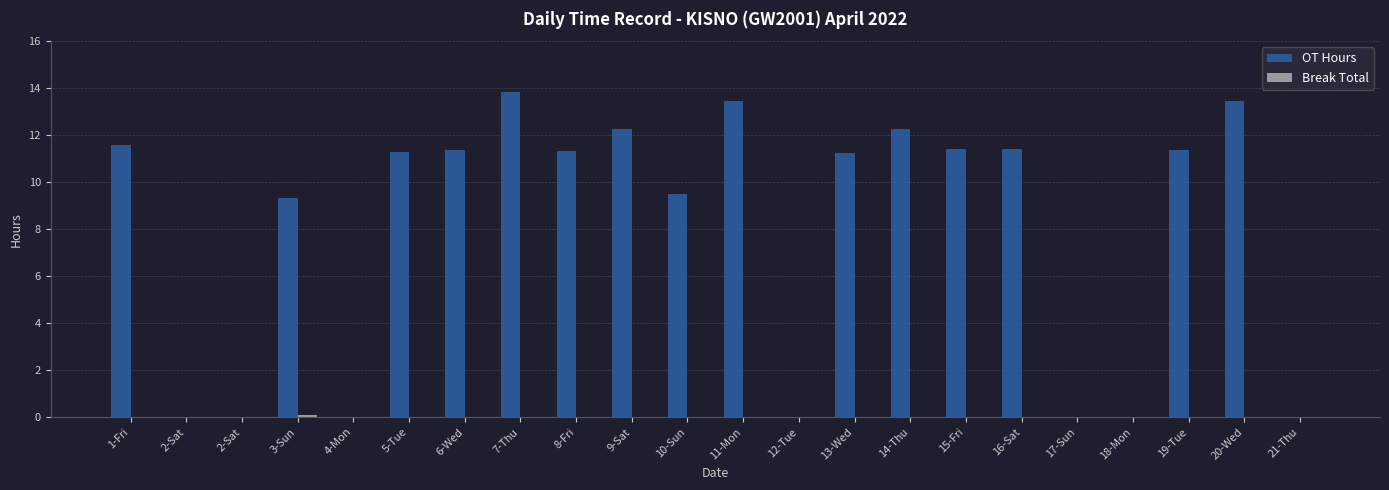

What is the average value of the OT Hours series?

8.0